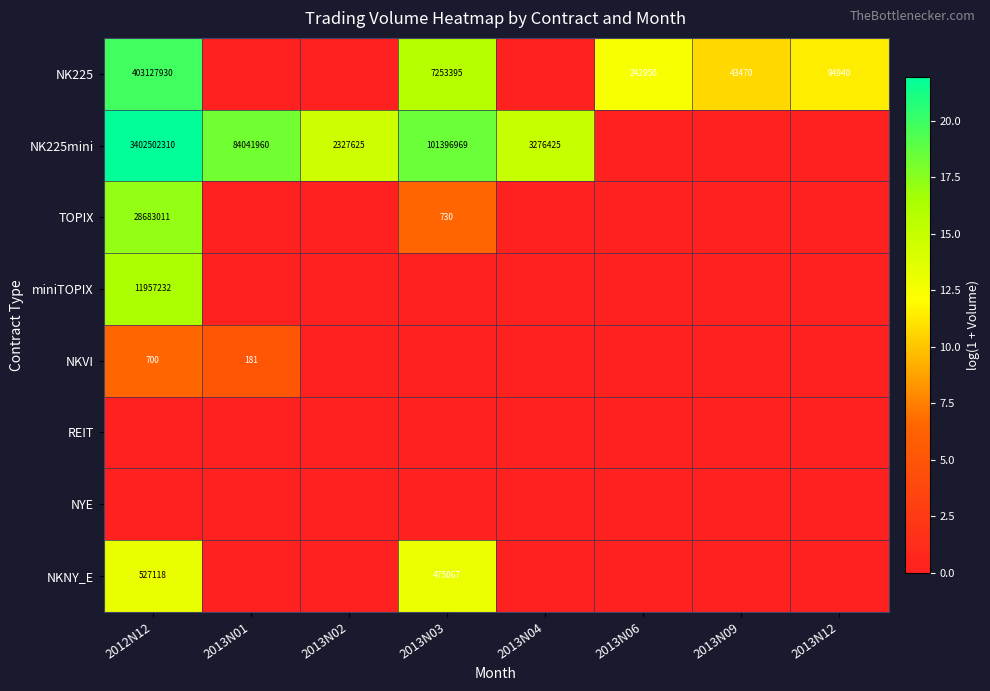

Count the number of categories in the chart.

8